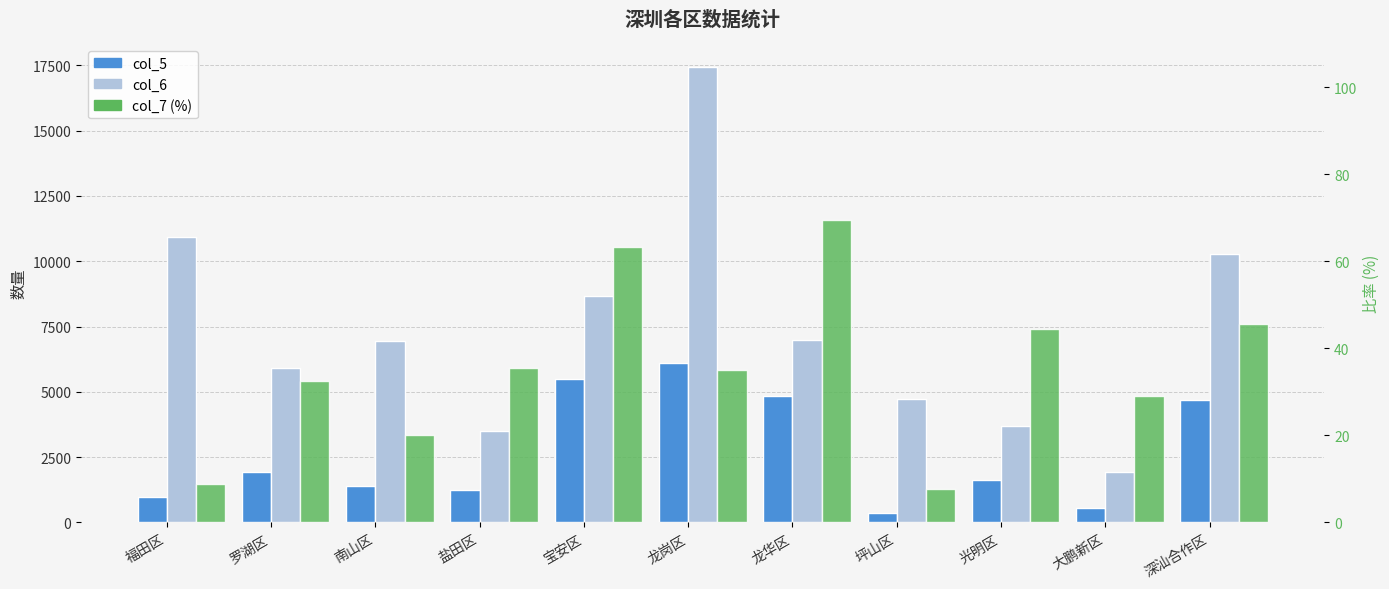

What is the maximum value shown in the chart?

17449.0